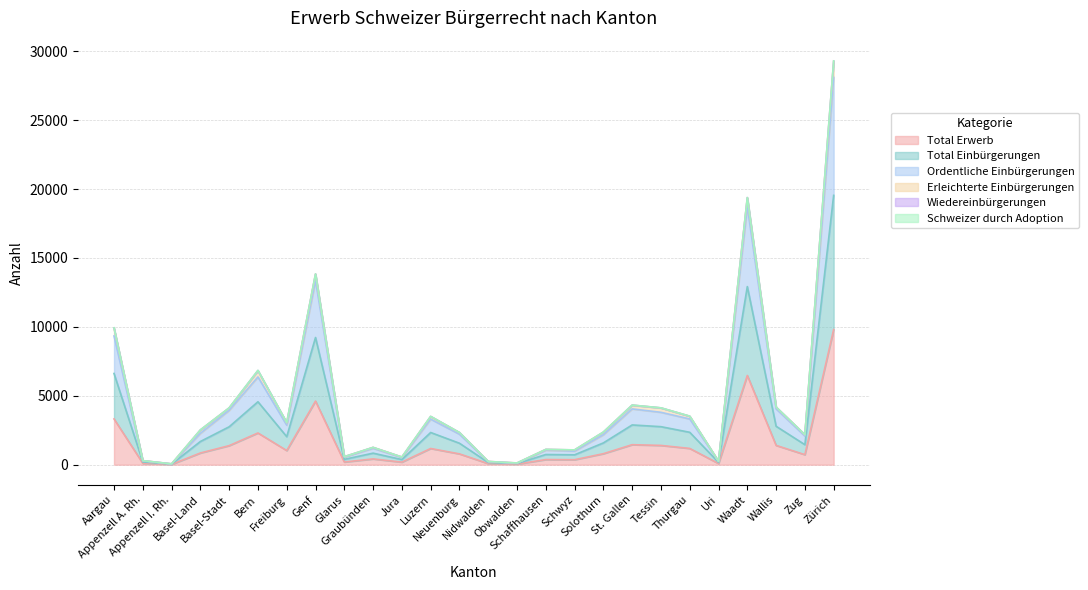

What is the maximum value for Total Erwerb?

9805